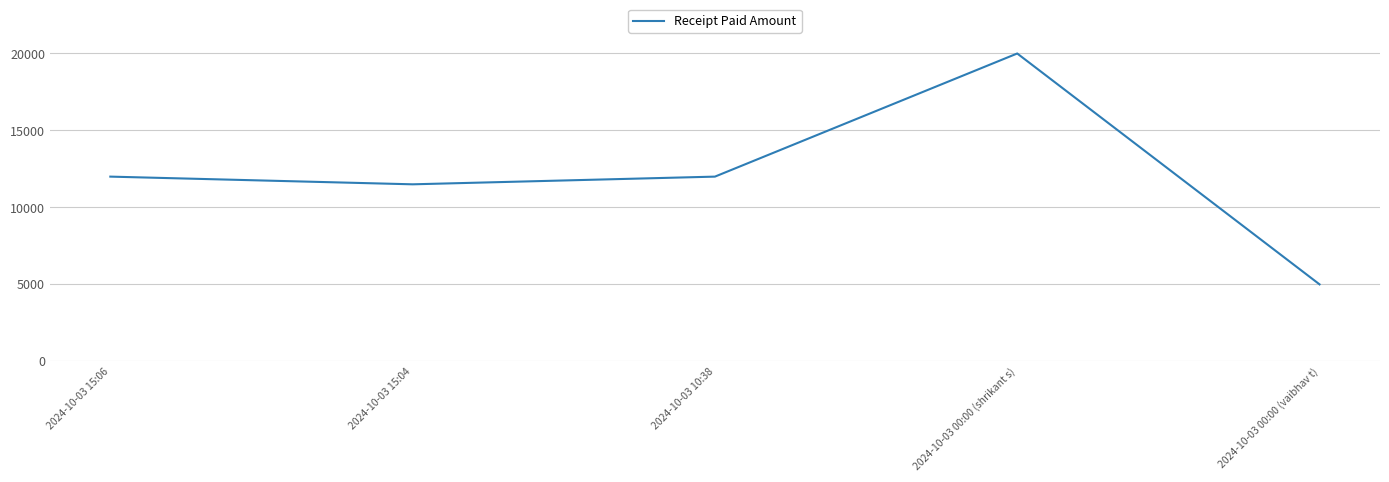

The chart shows a value of 20000 at 2024-10-03 00:00 (shrikant s). True or false?

True